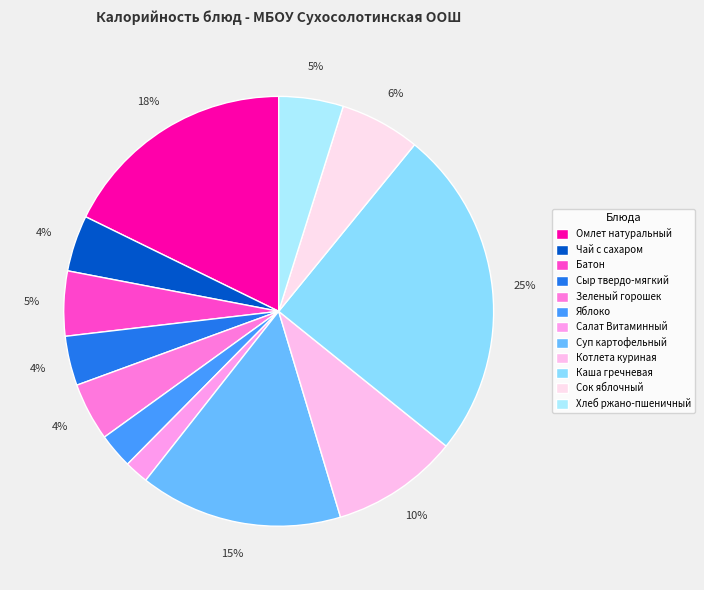

How many slices are in this pie chart?

12